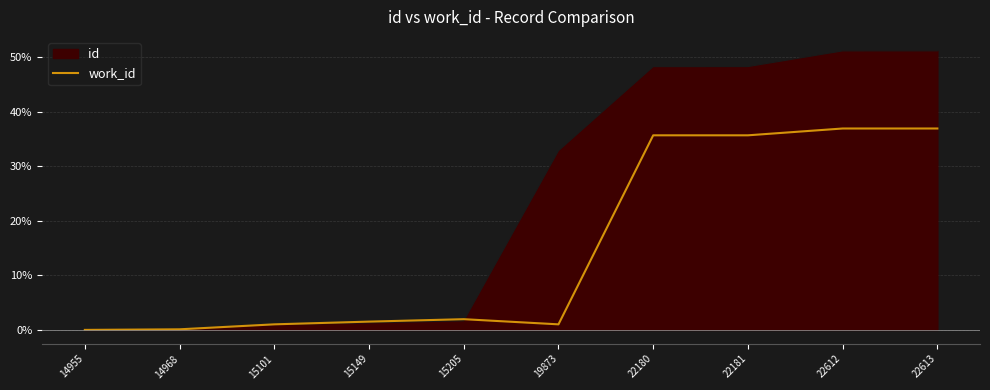

List the series in order of their peak value, lowest first.

work_id, id